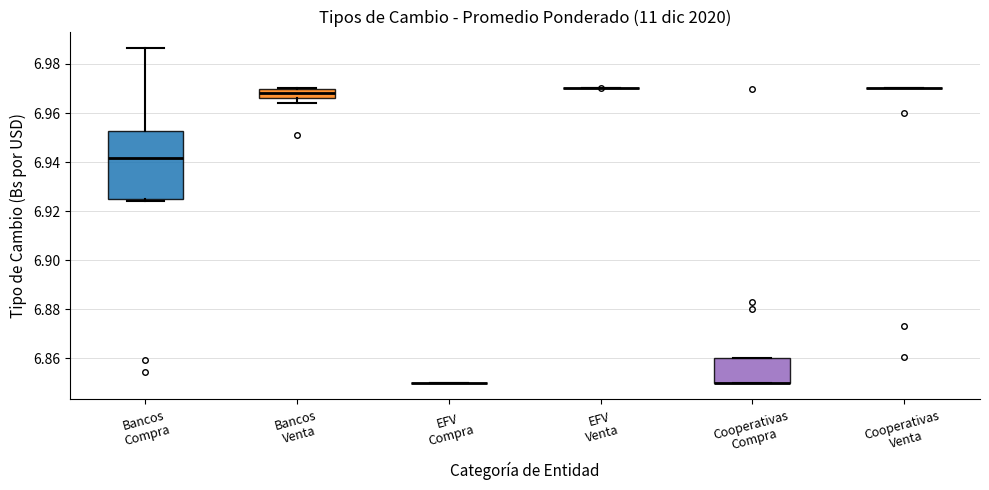

Reading left to right, transcribe this box plot: for each box, give where its median line is, the range the box spans, and where its two whiskers end, as read against the y-axis. The values are not printed on the chart, so give them approximately, as read against the axis.

Bancos Compra: median 6.942, box 6.924 to 6.952, whiskers 6.924 (just below the box's lower edge) to 6.986
Bancos Venta: median 6.968, box 6.966 to 6.970, whiskers 6.964 to 6.970
EFV Compra: box collapsed to a line at 6.850, whiskers 6.850 to 6.850
EFV Venta: box collapsed to a line at 6.970, whiskers 6.970 to 6.970
Cooperativas Compra: median 6.850 (drawn on the box's lower edge), box 6.850 to 6.860, whiskers 6.850 to 6.860
Cooperativas Venta: box collapsed to a line at 6.970, whiskers 6.970 to 6.970